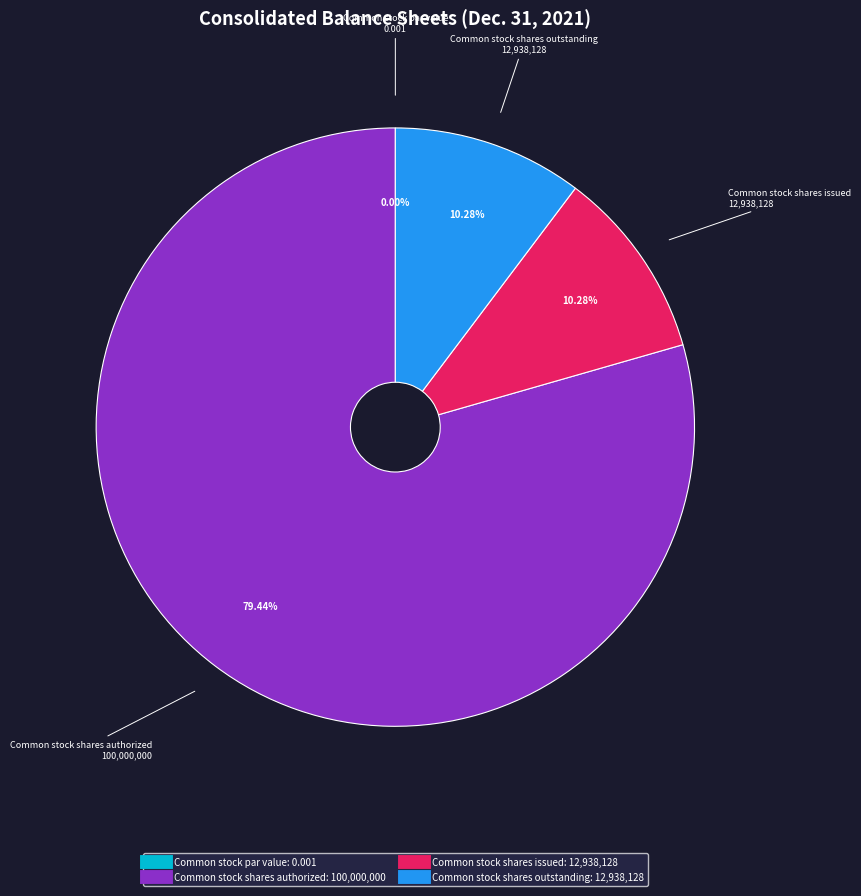

Is it true that Common stock par value is 0% of the pie?

True